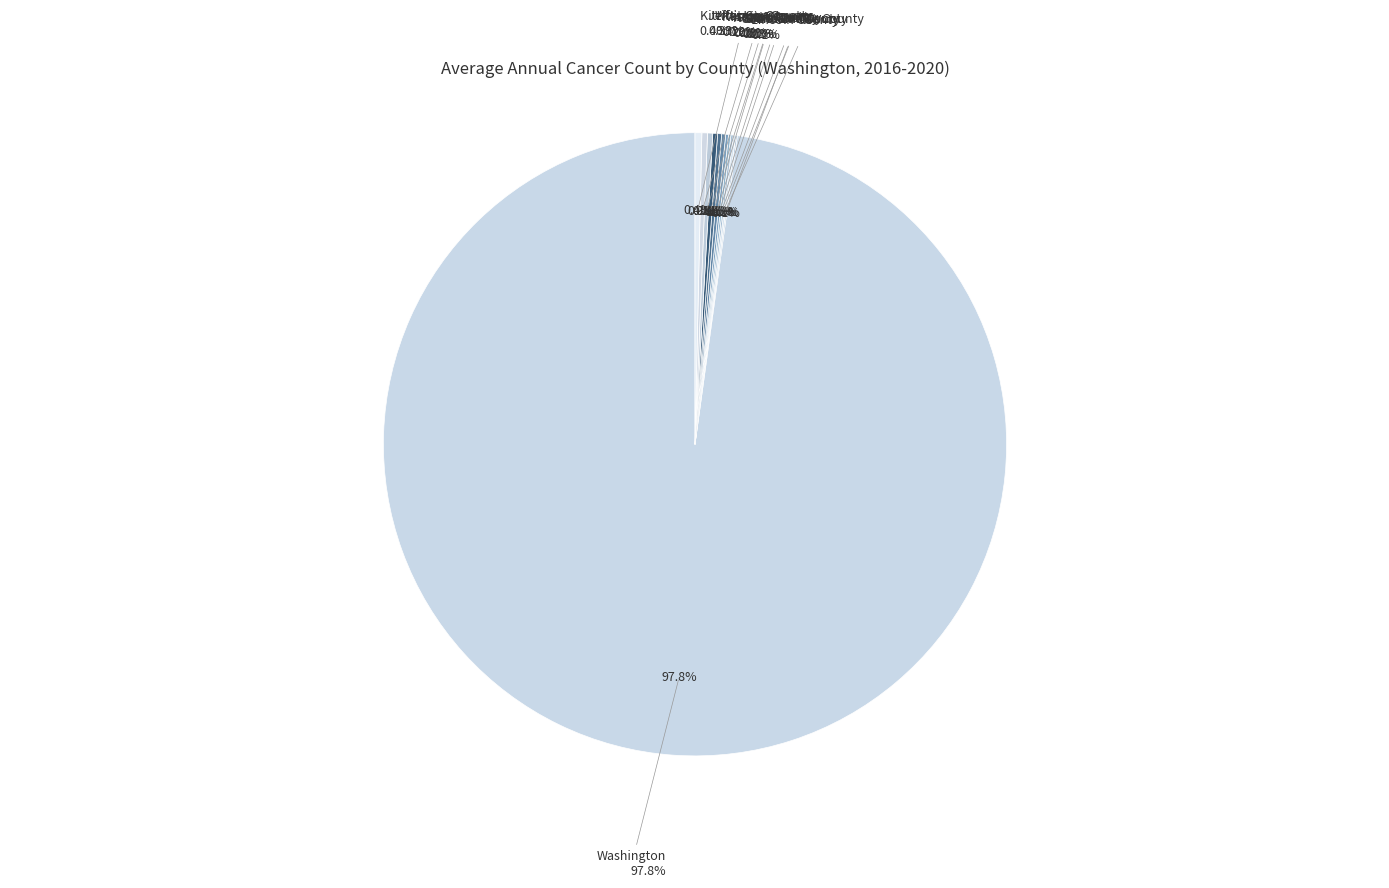

Combined, what portion of the pie is Asotin County and Klickitat County?

0.5%